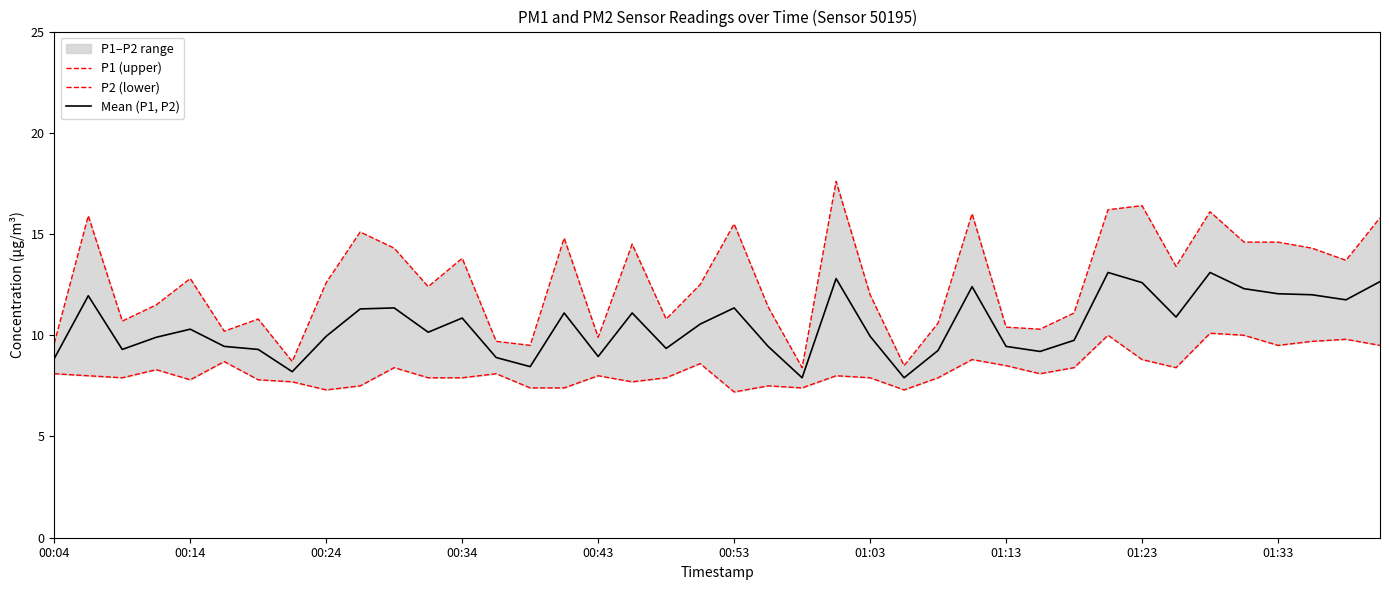

True or false: P1 (upper) and Mean (P1, P2) intersect in this chart.

False